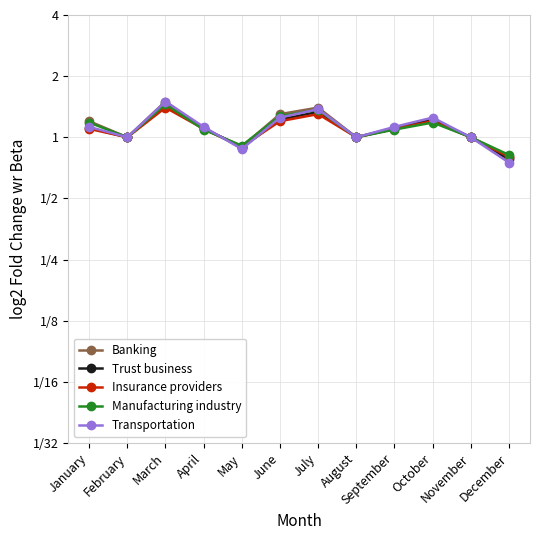

Rank the categories by Trust business value from lowest to highest.

December, May, February, August, November, January, April, September, June, October, July, March